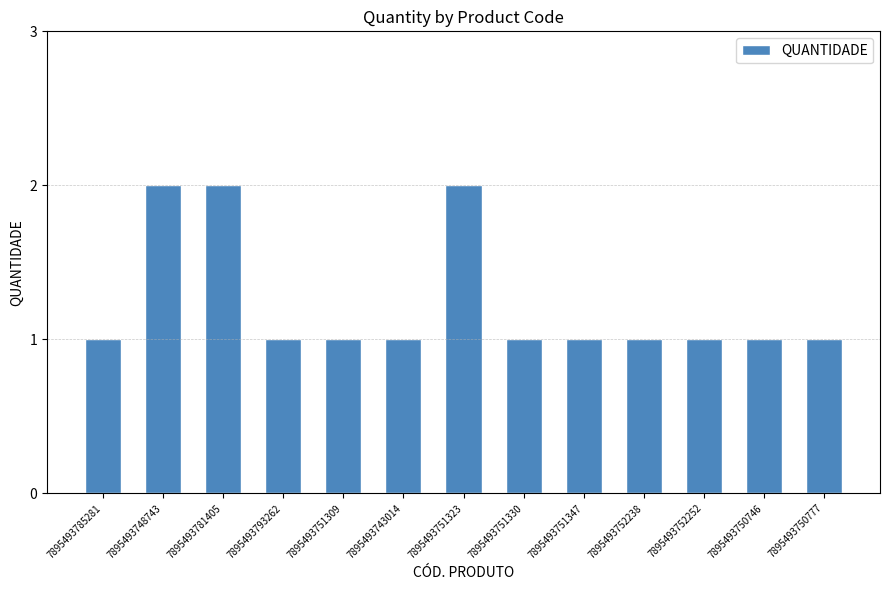

What position from the left is 7895493752238?

10